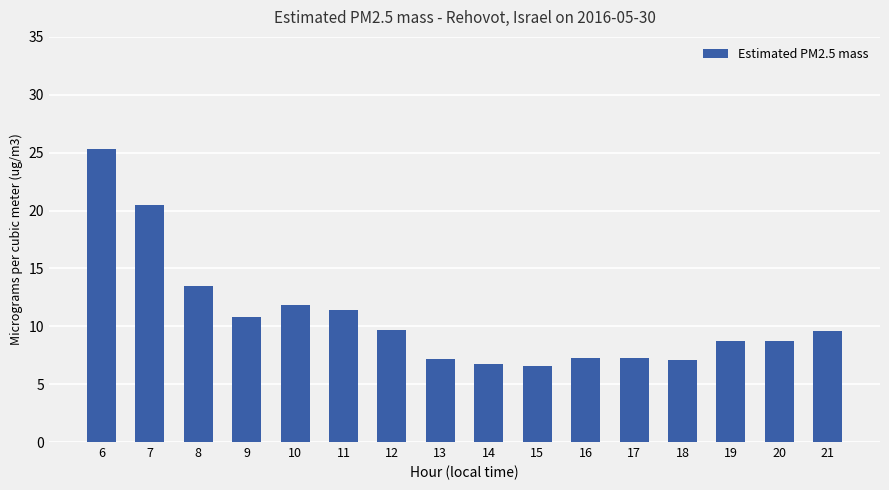

What is the maximum value shown in the chart?

25.3